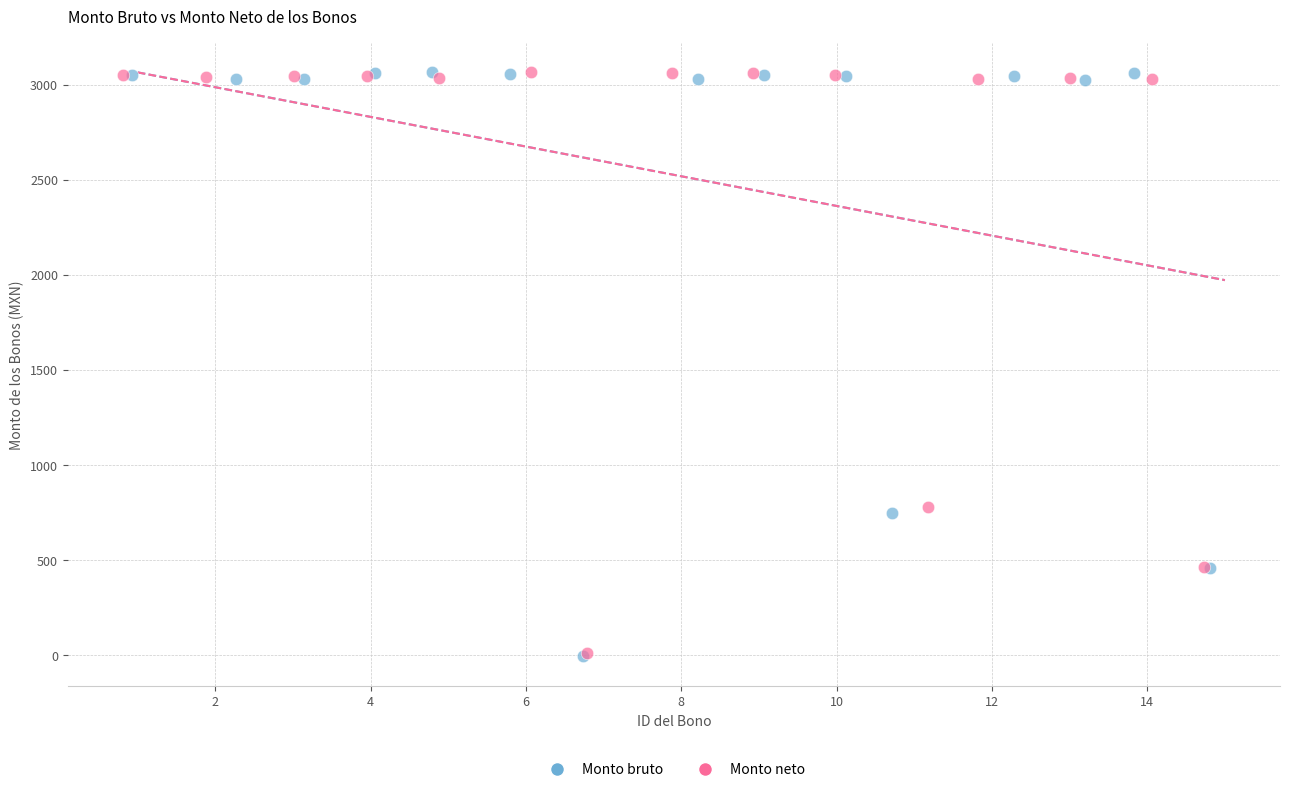

Which series has the largest Y range (max minus min)?

Monto bruto